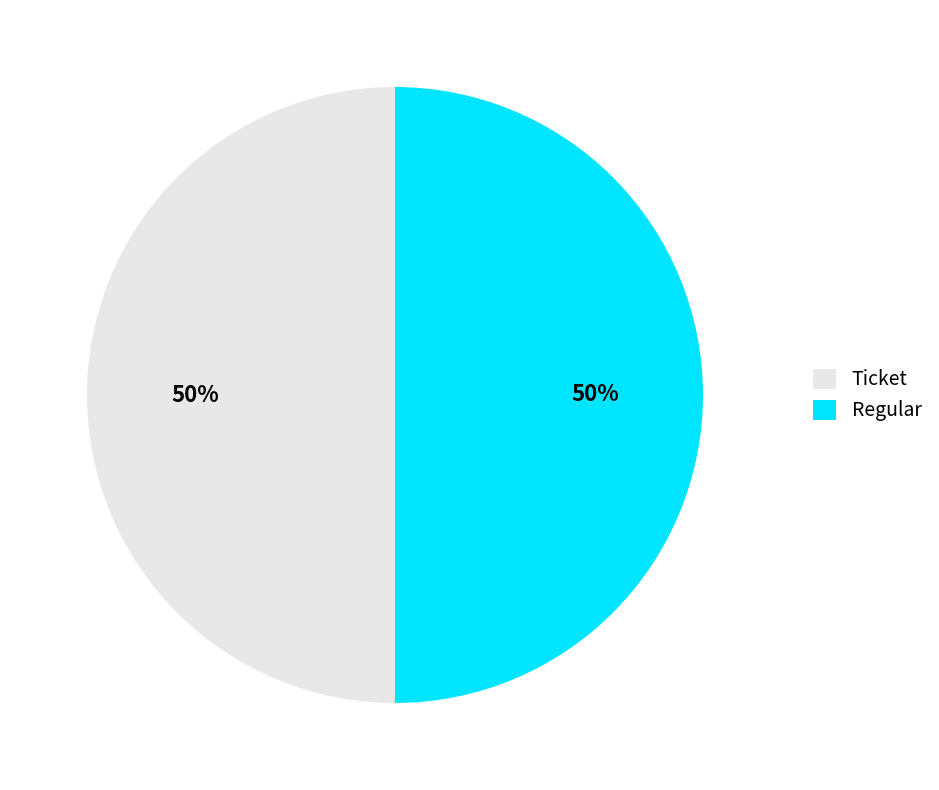

Is it true that Ticket is 65% of the pie?

False